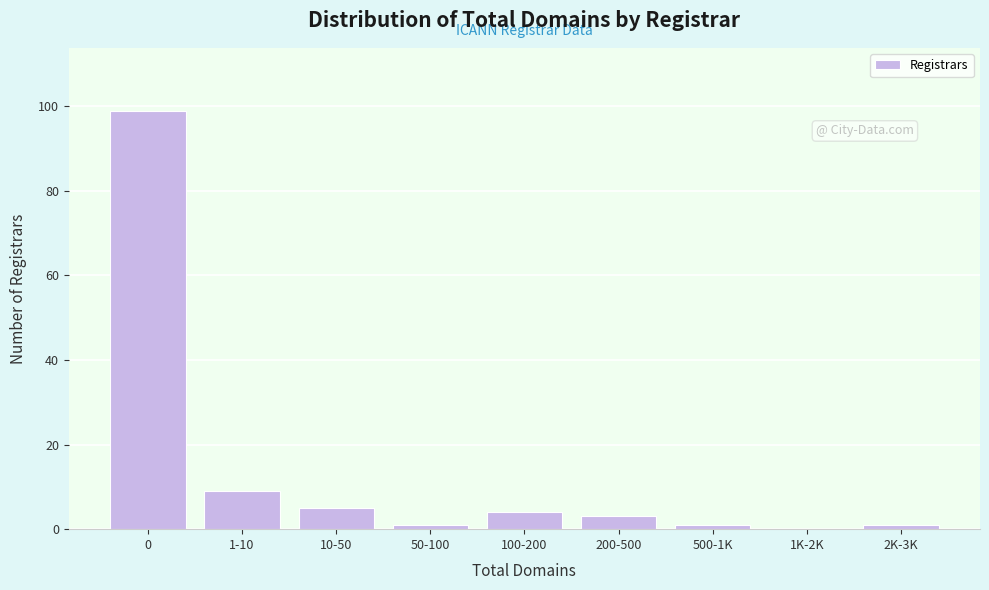

Reading right to left, list all the values displayed in this chart.

2K-3K=1	1K-2K=0	500-1K=1	200-500=3	100-200=4	50-100=1	10-50=5	1-10=9	0=99